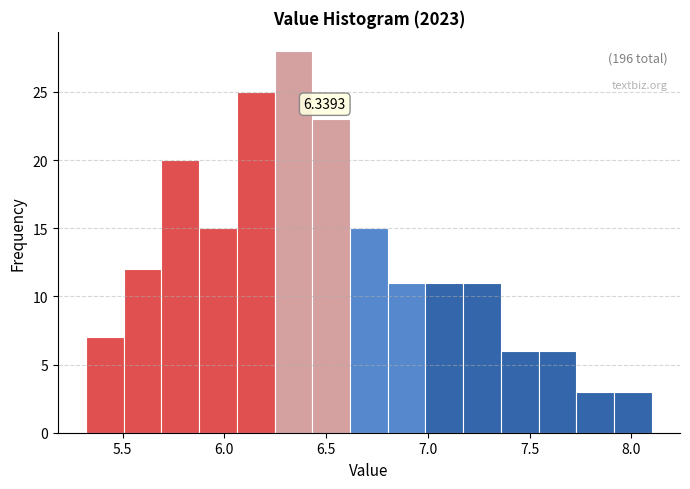

Around what value on the x-axis is the tallest bar? Give the approximate position of its centre, as read against the axis.

6.35